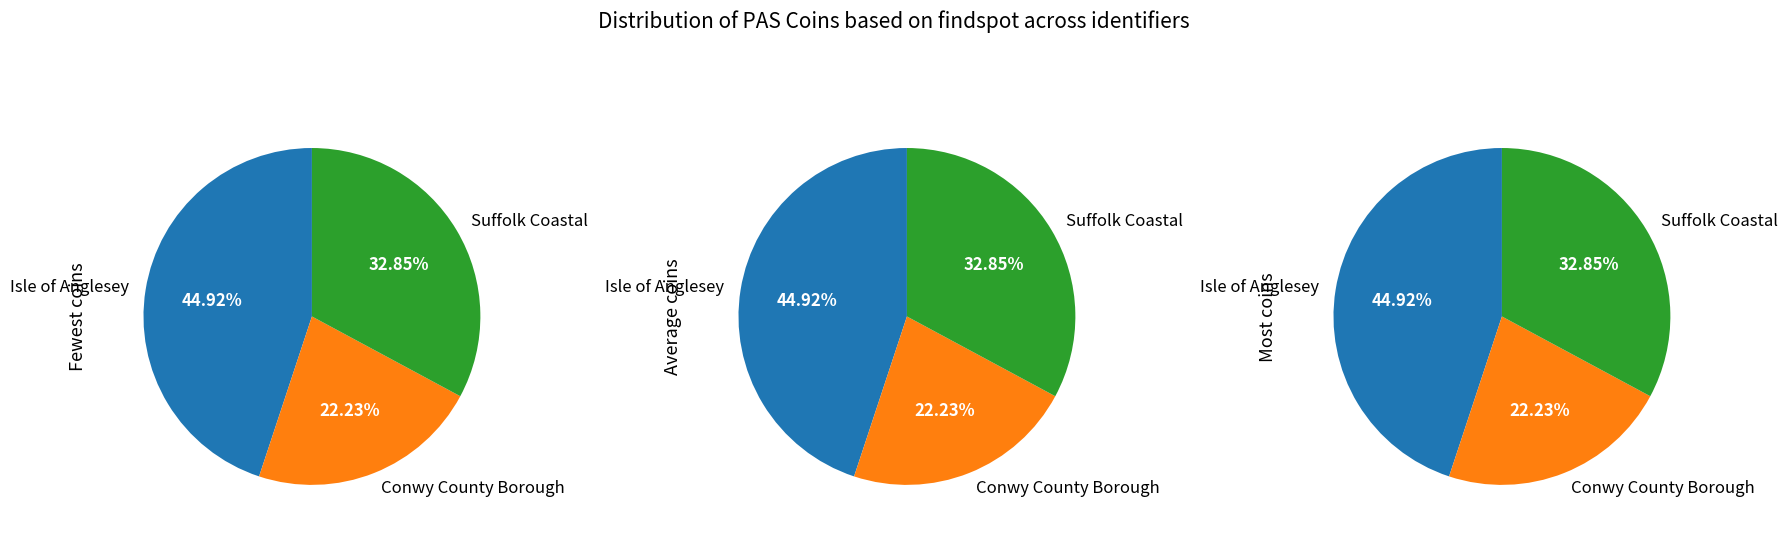

Is there a majority slice in this chart?

No